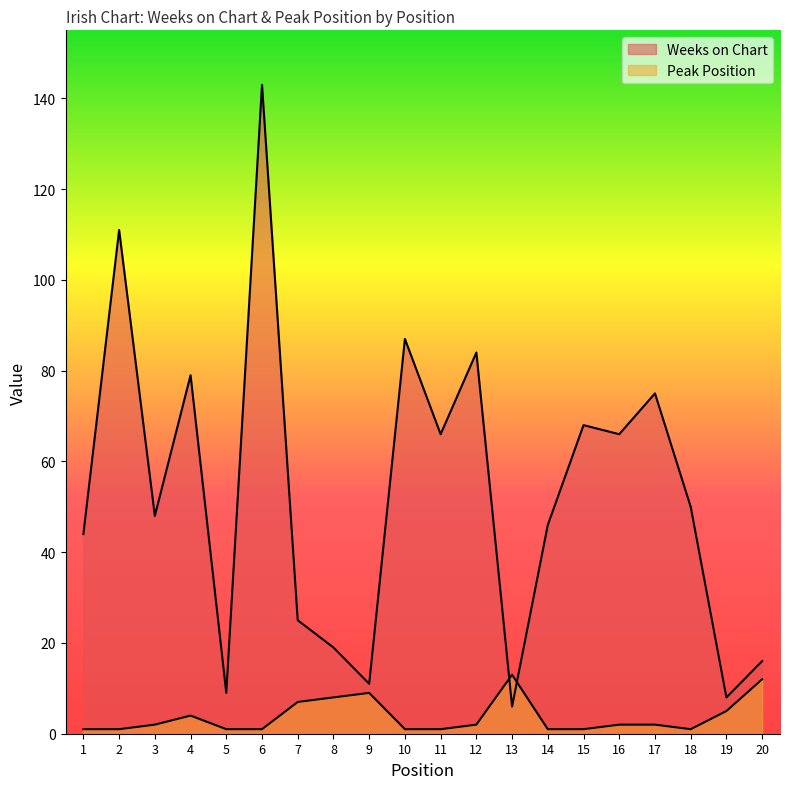

Where is the first local maximum for Weeks on Chart?

2